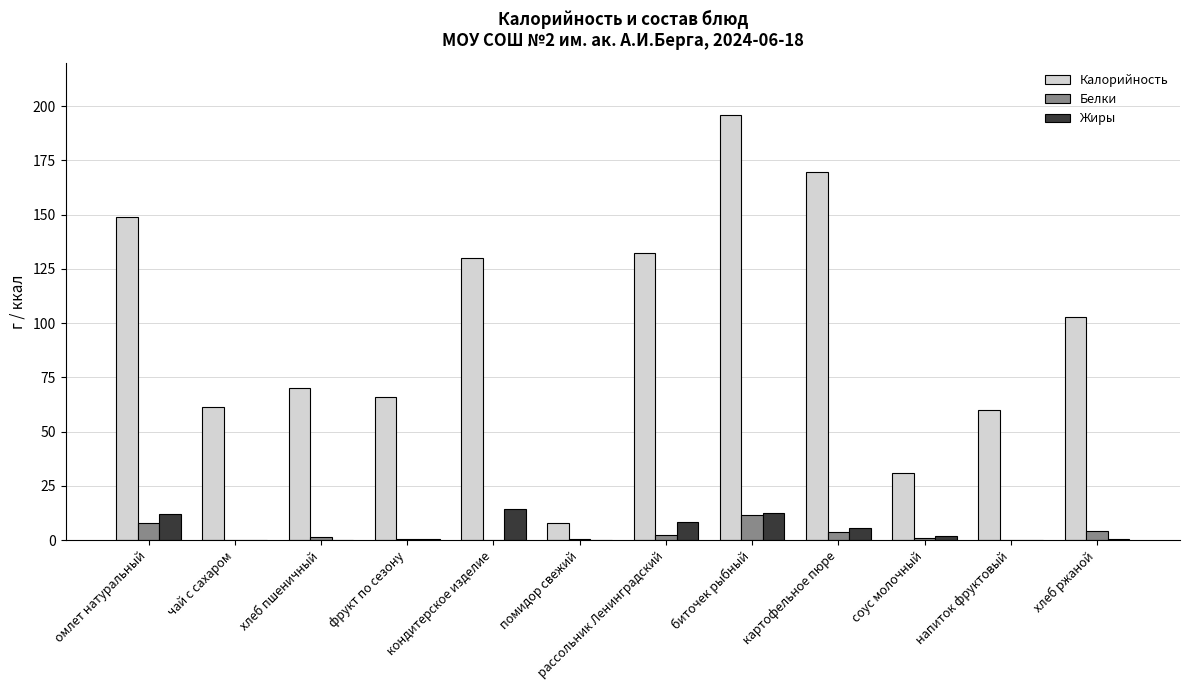

How many series are shown in this chart?

3